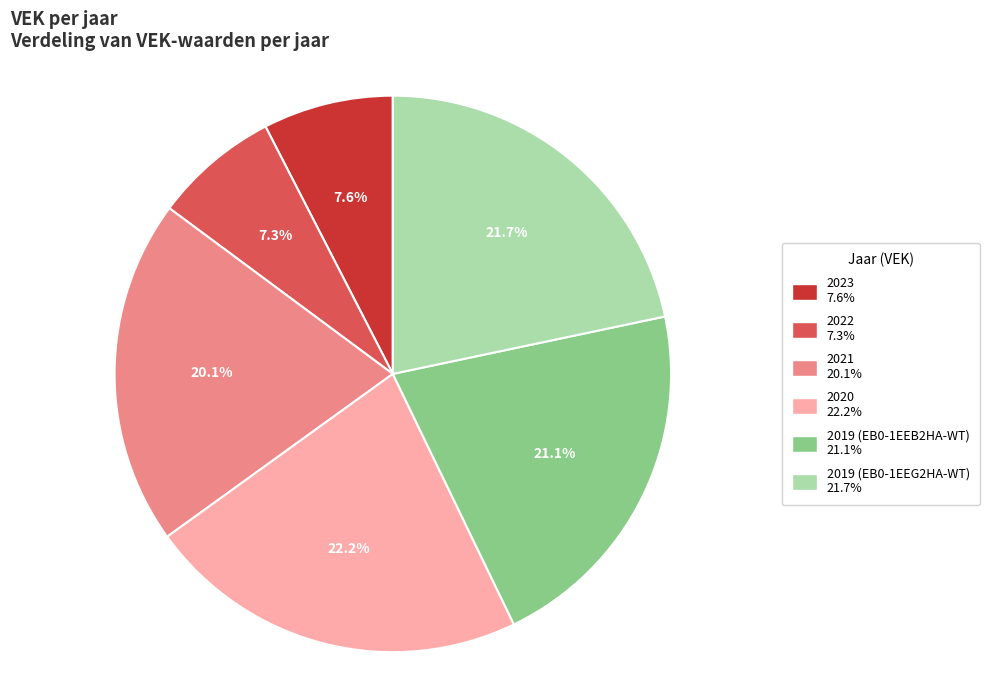

The 2022 slice represents 1% of the pie. True or false?

False